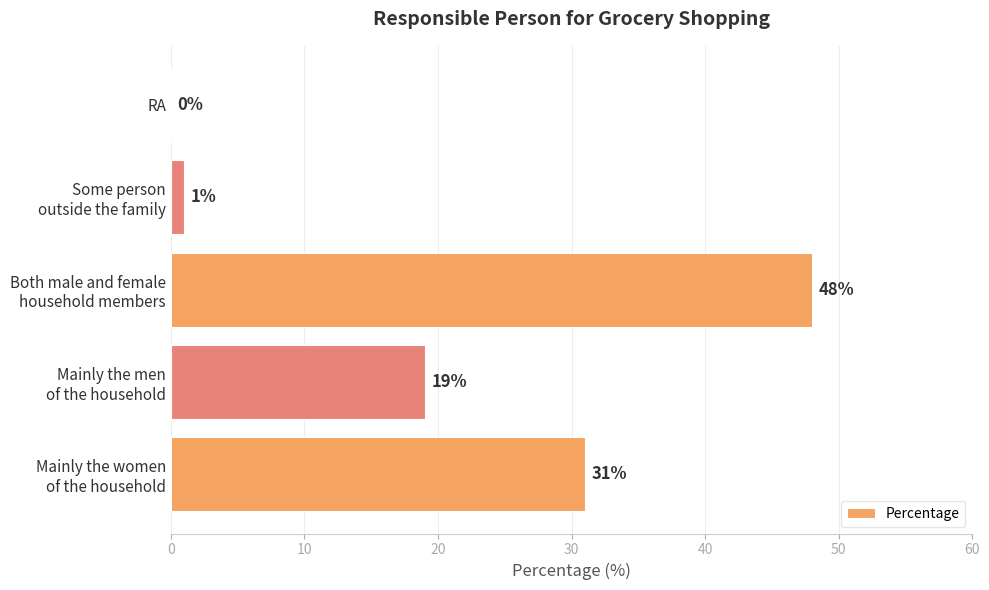

What is the sum of all values?

99